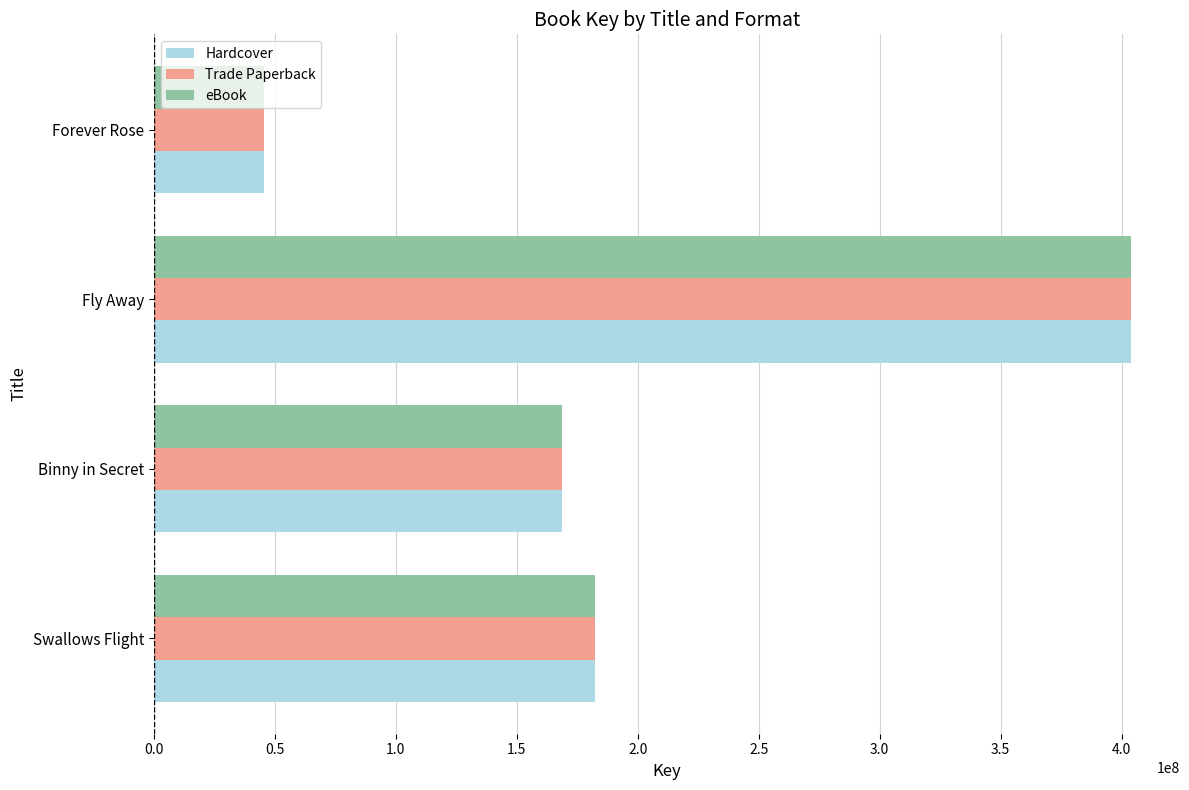

How many categories are shown in the chart?

4